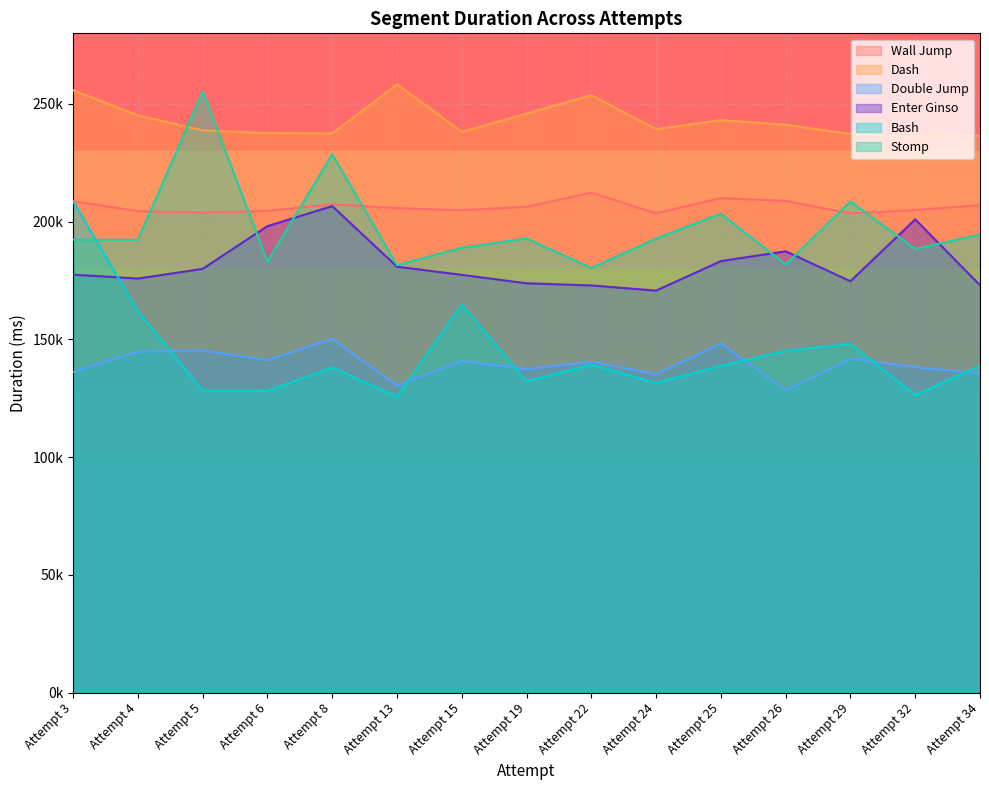

At which category does the chart reach its minimum across all series?

Attempt 13